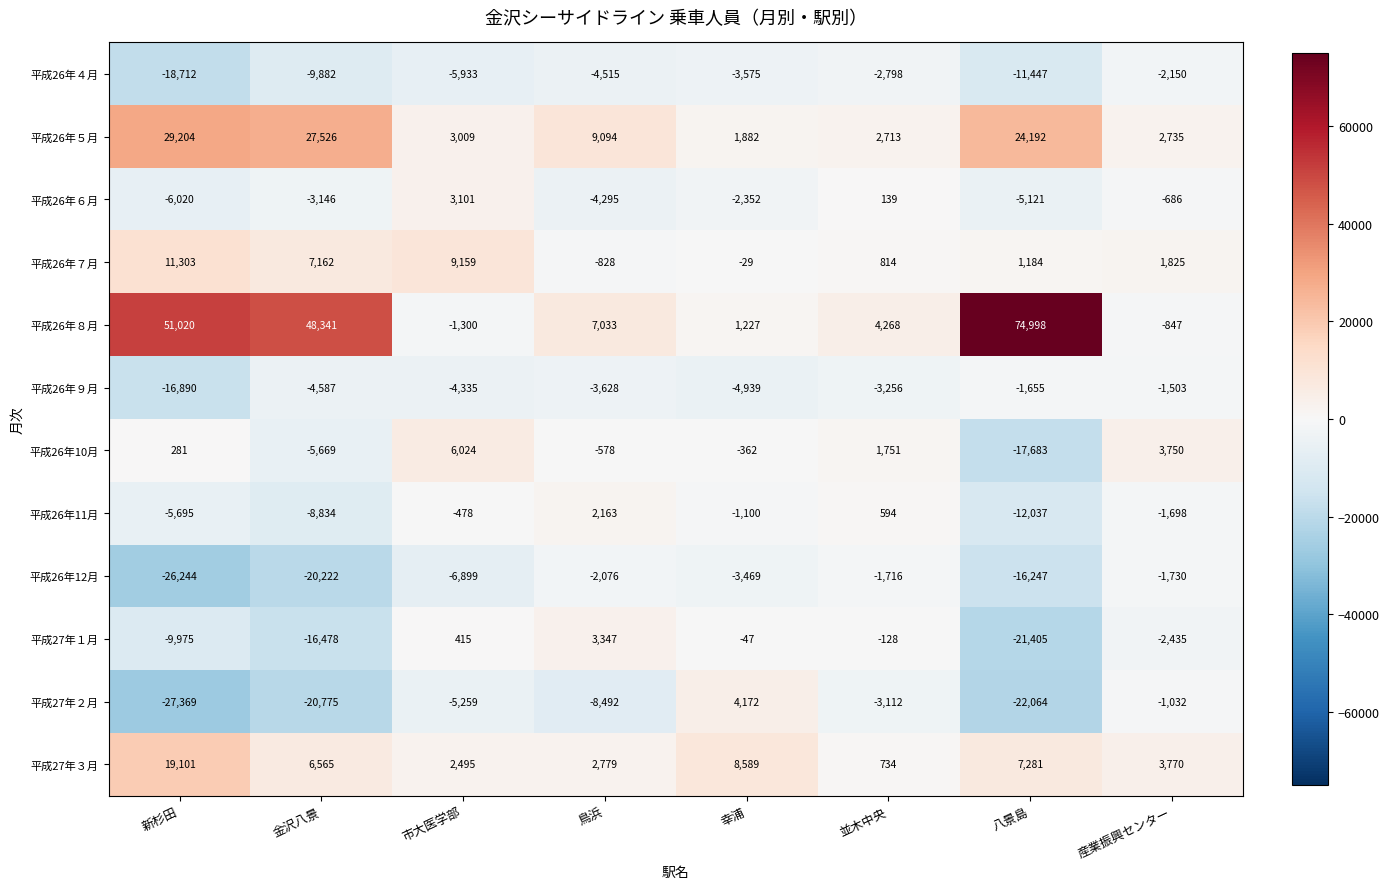

List the labels in order of 平成27年２月 value, smallest first.

新杉田, 八景島, 金沢八景, 鳥浜, 市大医学部, 並木中央, 産業振興センター, 幸浦